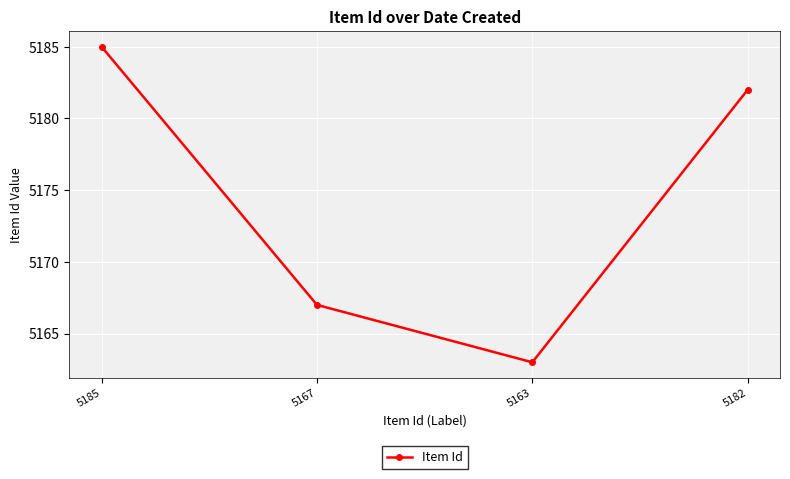

What is the approximate value at 5167, to the nearest 5?

5165